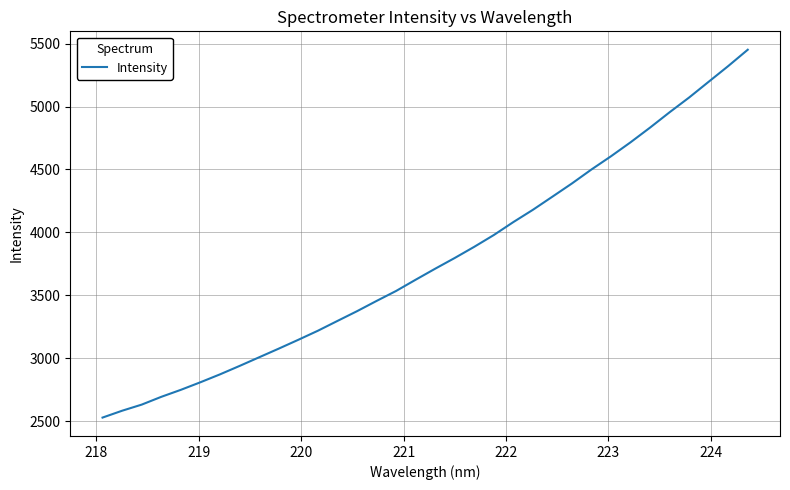

What is the minimum value shown in the chart?

2527.7